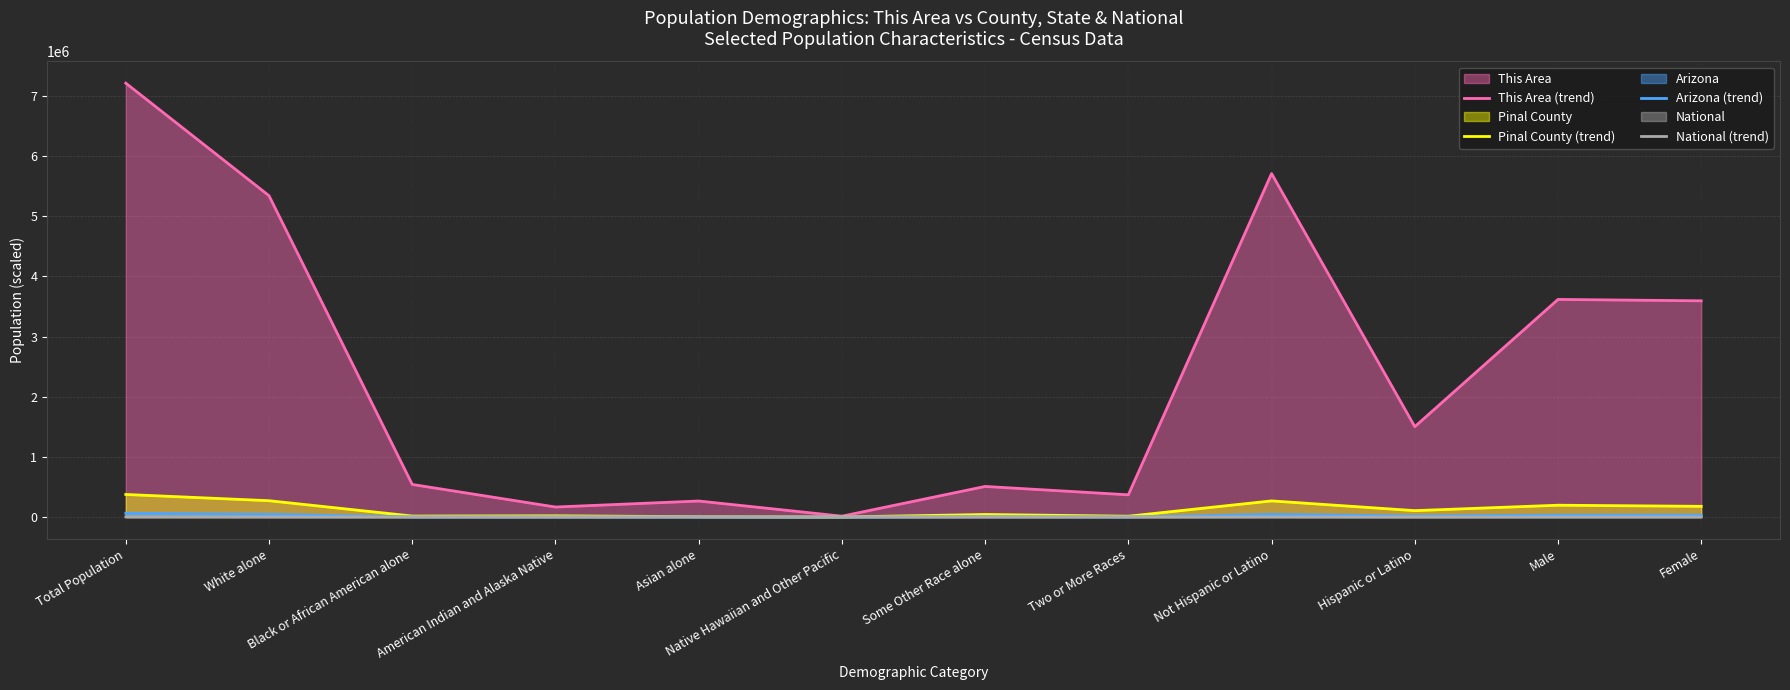

Does the chart display data point markers on the line(s)?

No